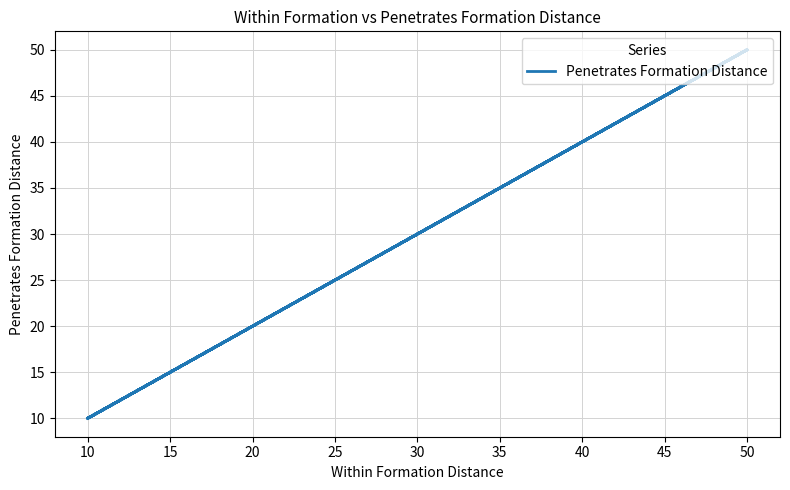

How many lines are shown in the chart?

1